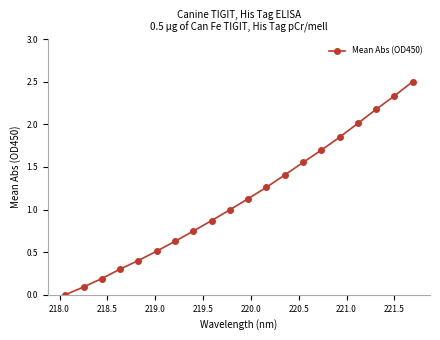

What is the difference between the second highest and second lowest values?

2.2